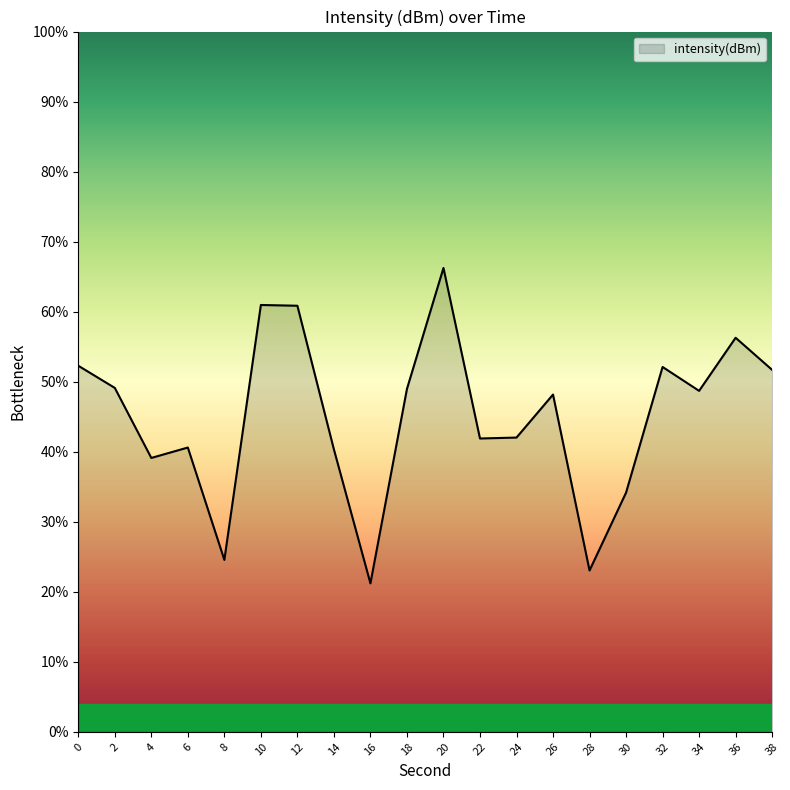

How many categories are shown in the chart?

20